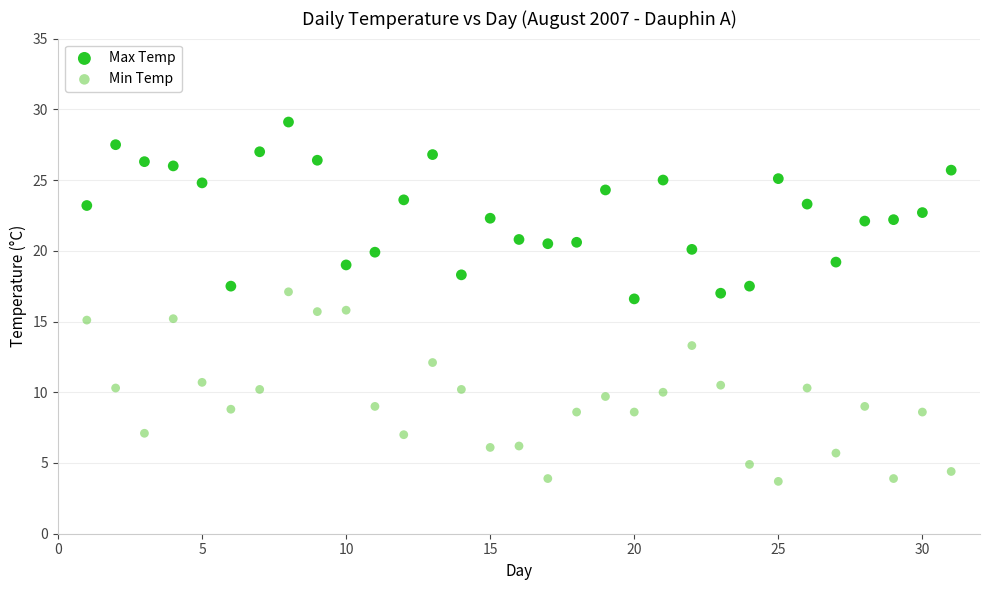

Across all data points, what is the range of X values (max minus min)?

30.0